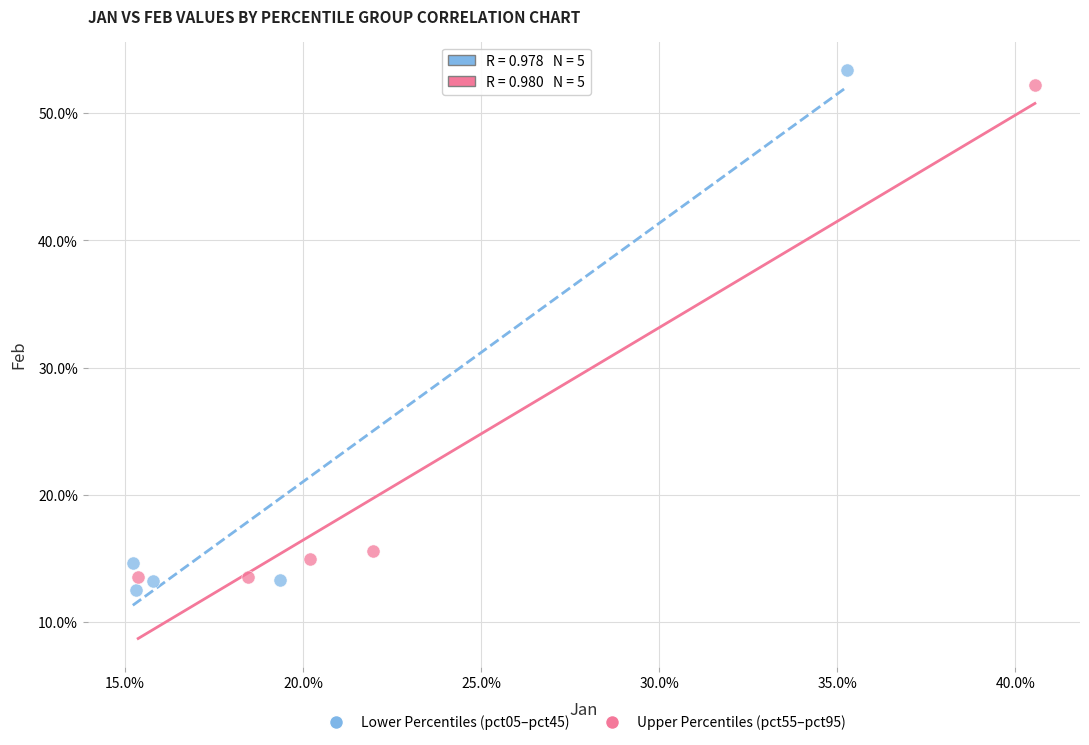

What are all the series names shown in the legend?

Lower Percentiles (pct05–pct45), Upper Percentiles (pct55–pct95)